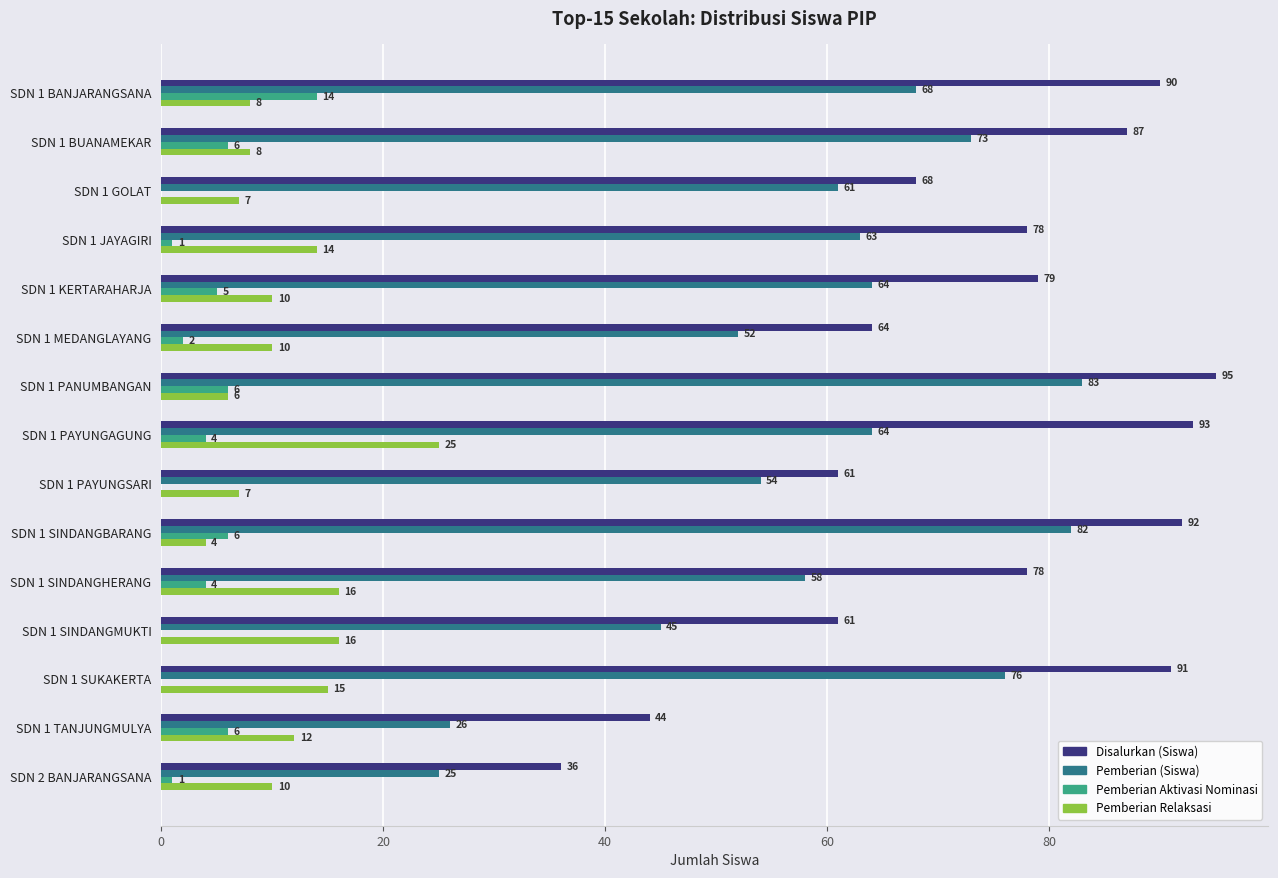

How many categories are shown in the chart?

15